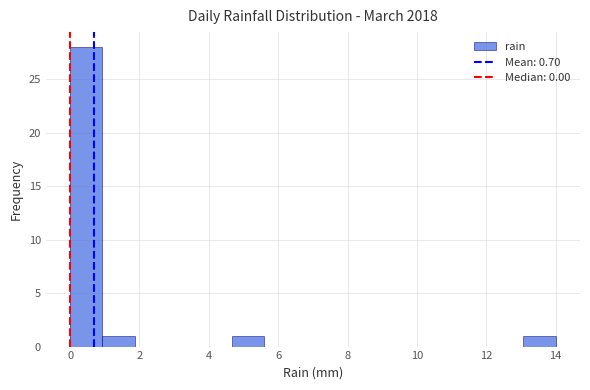

What is the height of the bar covering 1.0 to 1.8 on the x-axis? Neither the bar edges nor the heights are printed on the chart, so give them approximately, as read against the axes.

1